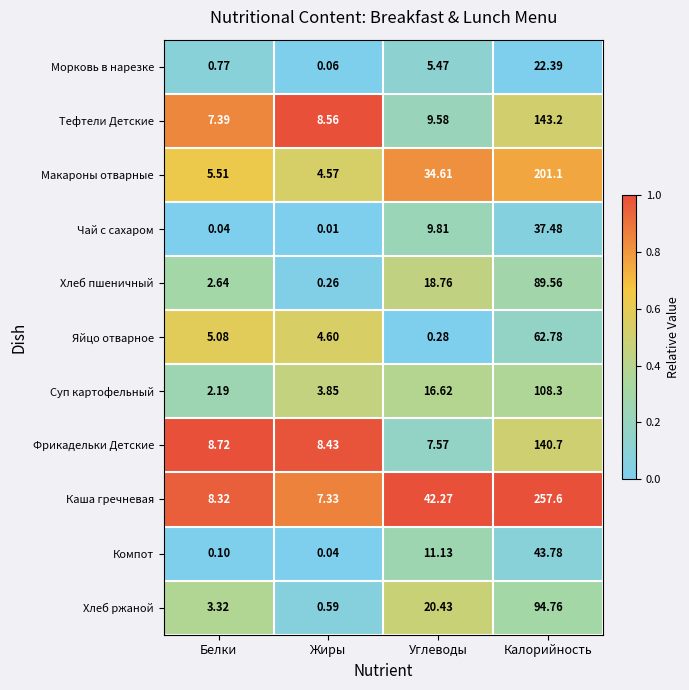

What is the total value across all series at Жиры?

38.3